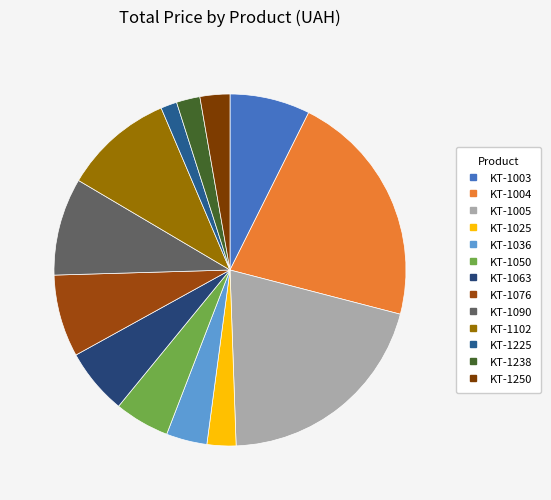

How many slices are in this pie chart?

13